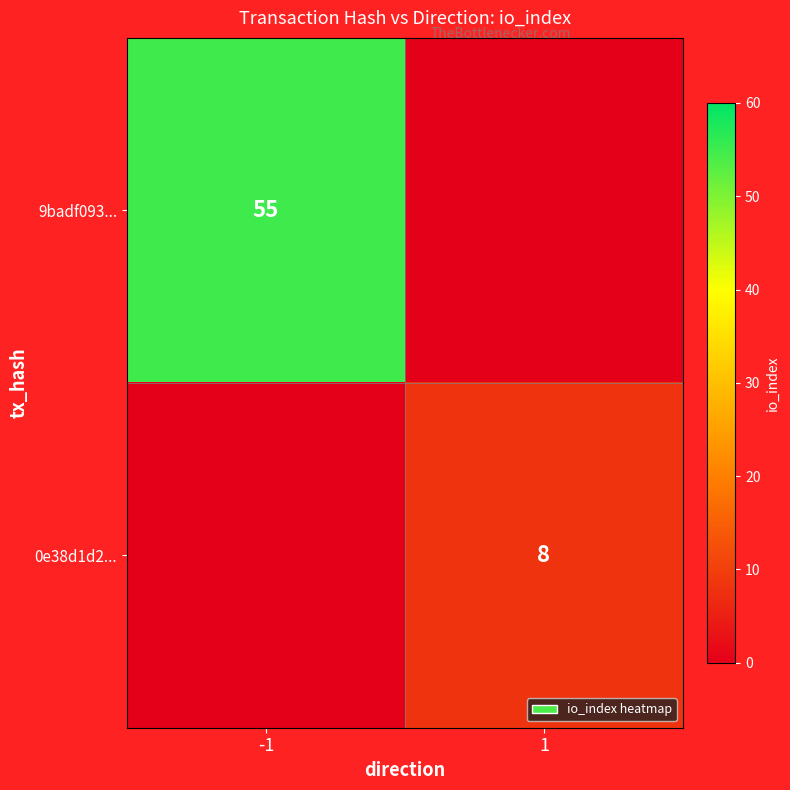

The 9badf093... series shows 55 at -1. True or false?

True